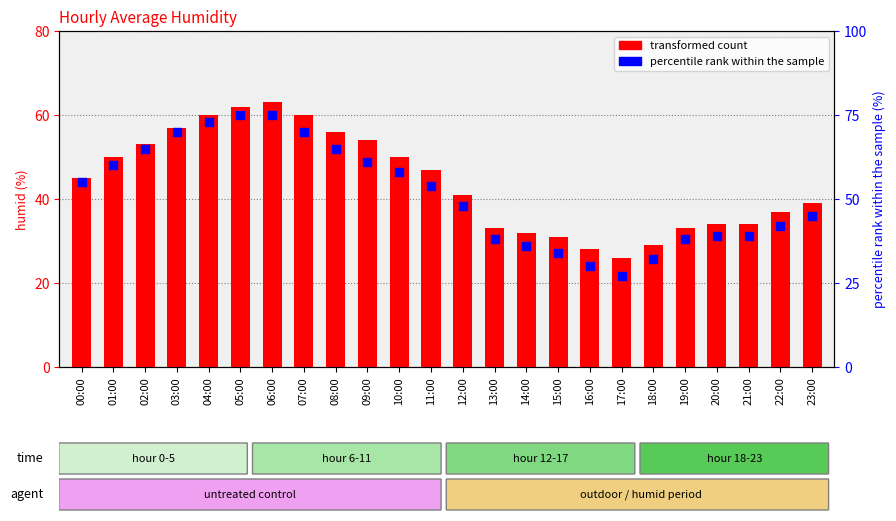

Which series contains the highest Y value?

percentile rank within the sample